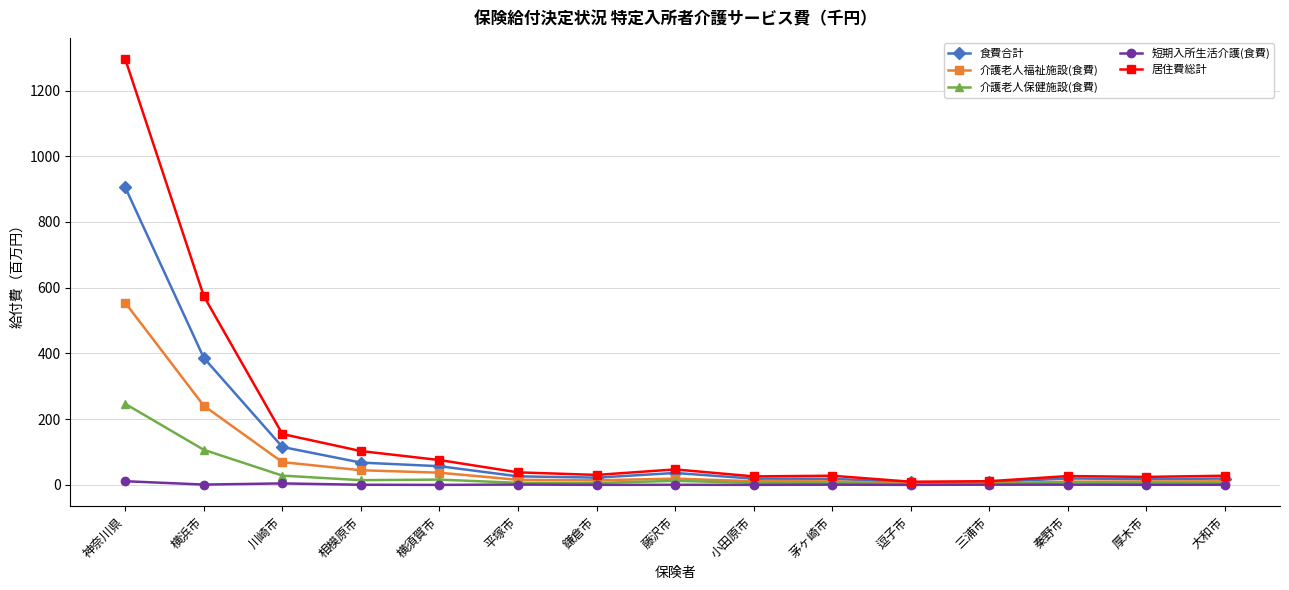

What is the highest value of the 介護老人福祉施設(食費) series?

554.2